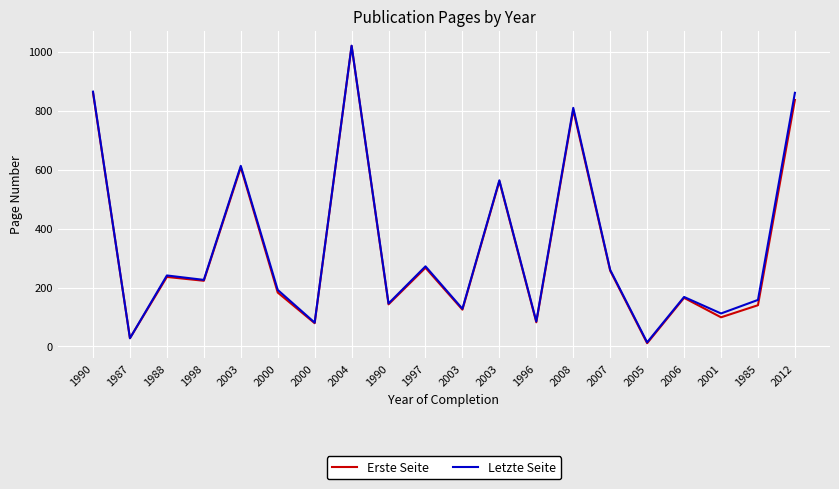

Reading left to right, what are all the values shown in this chart?

Erste Seite: 861	28	236	223	608	183	79	1020	143	267	125	561	82	803	257	11	165	99	140	837
Letzte Seite: 865	28	241	226	613	192	81	1021	146	272	128	564	85	810	260	14	168	112	158	861